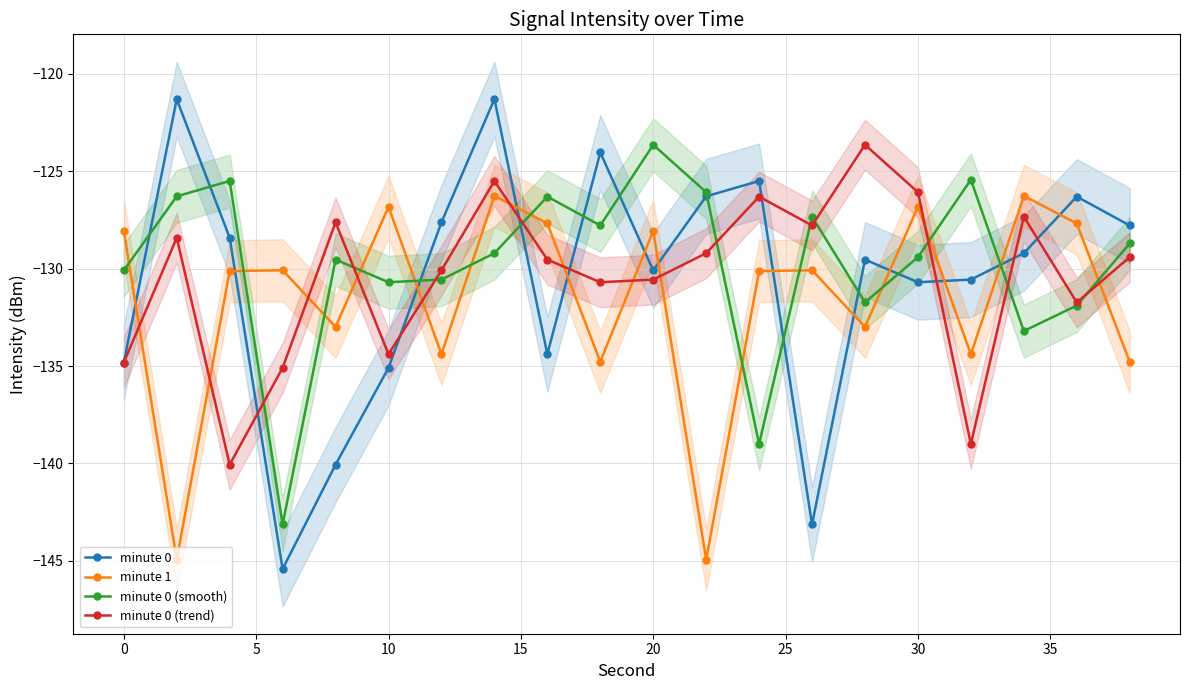

How many data points in minute 0 are less than -129?

11